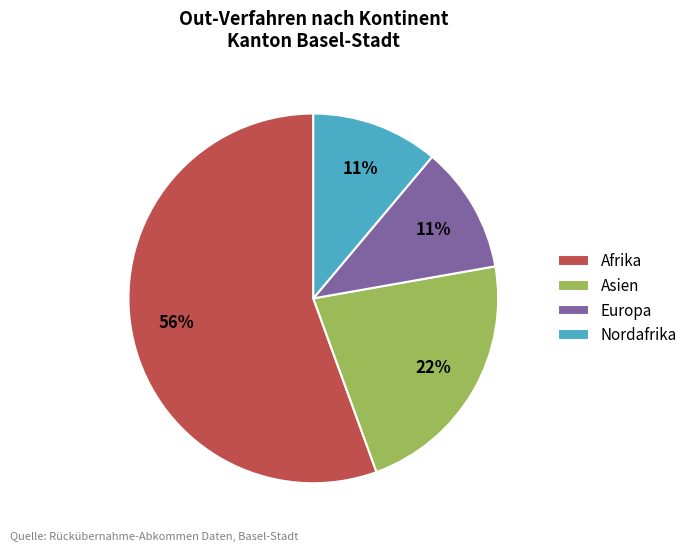

Does Europa represent more than half of the total?

No